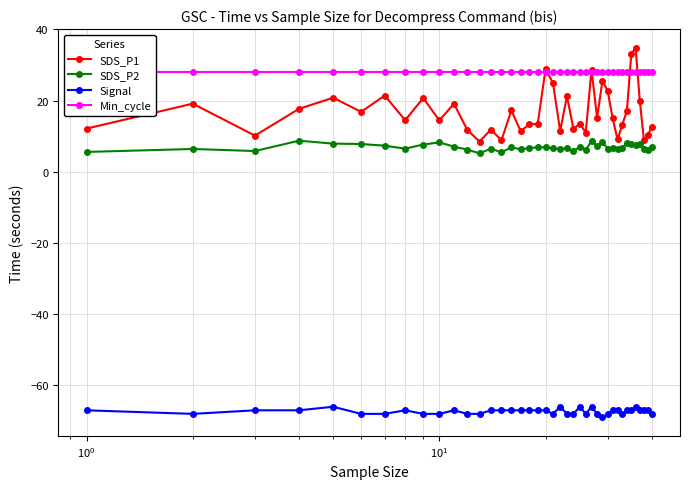

What is the value of the SDS_P1 point at the 39th from the left?

10.2